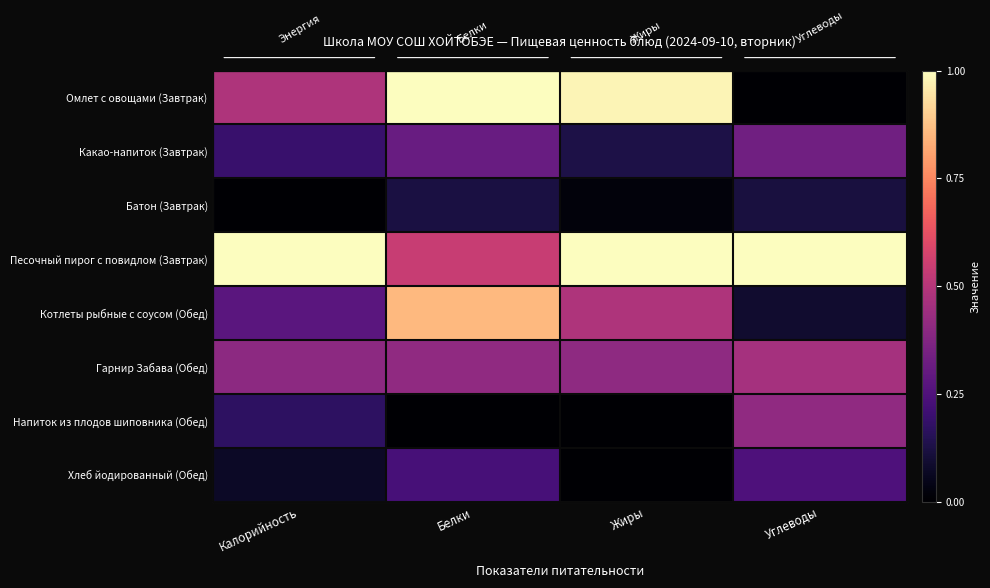

List the labels in order of Напиток из плодов шиповника (Обед) value, largest first.

Углеводы, Калорийность, Жиры, Белки